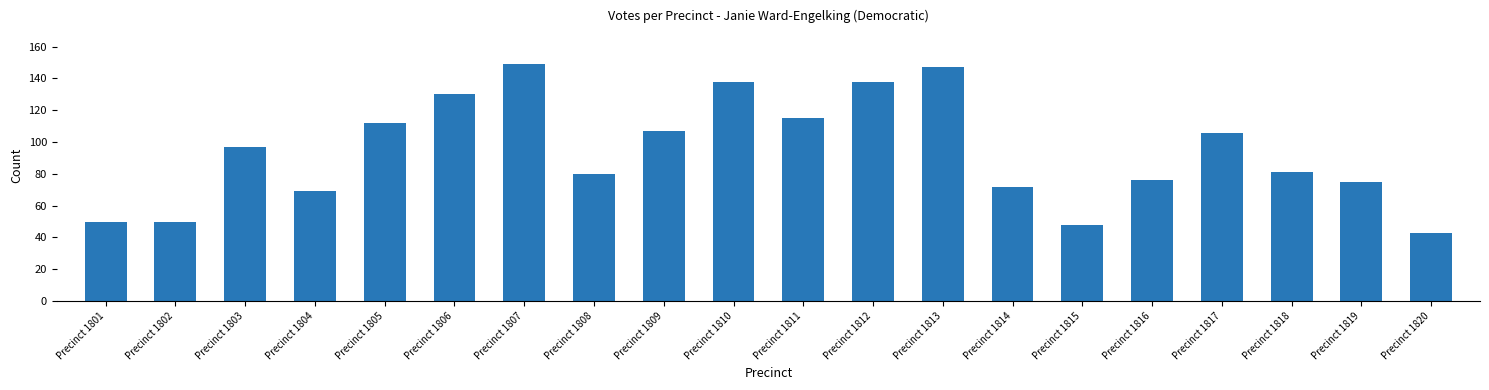

Reading left to right, extract all data points from this chart.

Precinct 1801=50	Precinct 1802=50	Precinct 1803=97	Precinct 1804=69	Precinct 1805=112	Precinct 1806=130	Precinct 1807=149	Precinct 1808=80	Precinct 1809=107	Precinct 1810=138	Precinct 1811=115	Precinct 1812=138	Precinct 1813=147	Precinct 1814=72	Precinct 1815=48	Precinct 1816=76	Precinct 1817=106	Precinct 1818=81	Precinct 1819=75	Precinct 1820=43